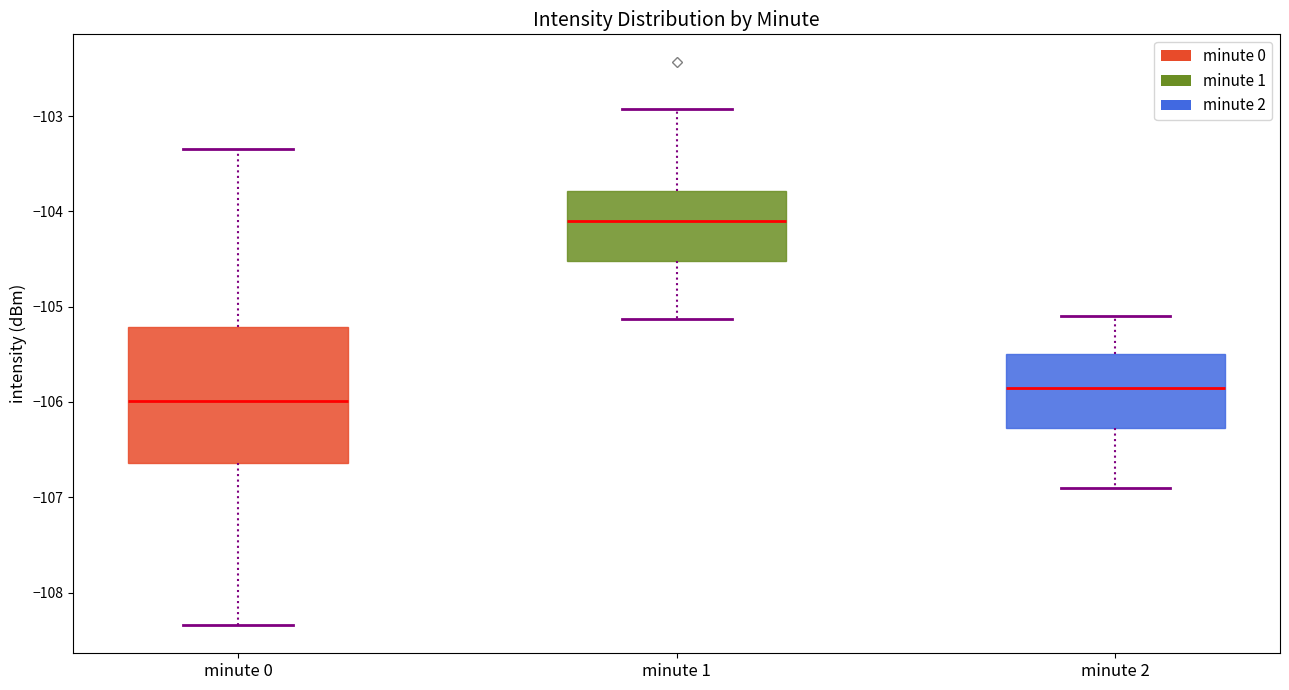

Reading left to right, read every box against the y-axis: the position of its median line, the range the box covers, and the ends of its whiskers. The values are not printed on the chart, so give them approximately, as read against the axis.

minute 0: median -106.0, box -106.6 to -105.2, whiskers -108.3 to -103.3
minute 1: median -104.1, box -104.5 to -103.8, whiskers -105.1 to -102.9
minute 2: median -105.8, box -106.3 to -105.5, whiskers -106.9 to -105.1